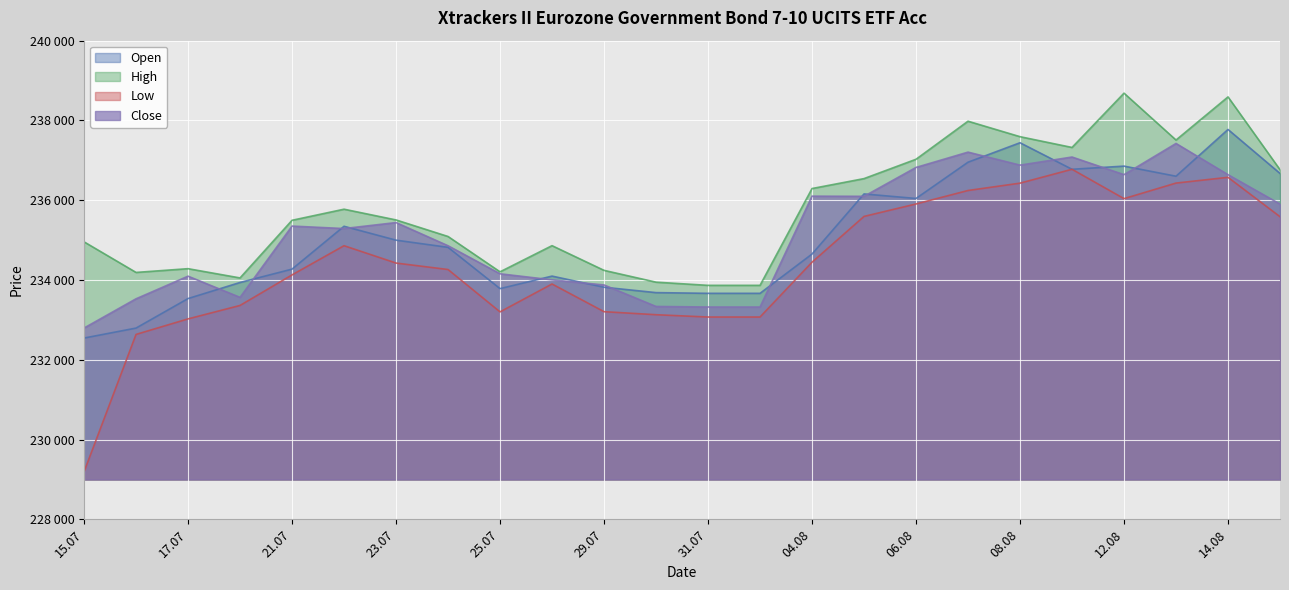

Does the chart display data point markers on the line(s)?

No